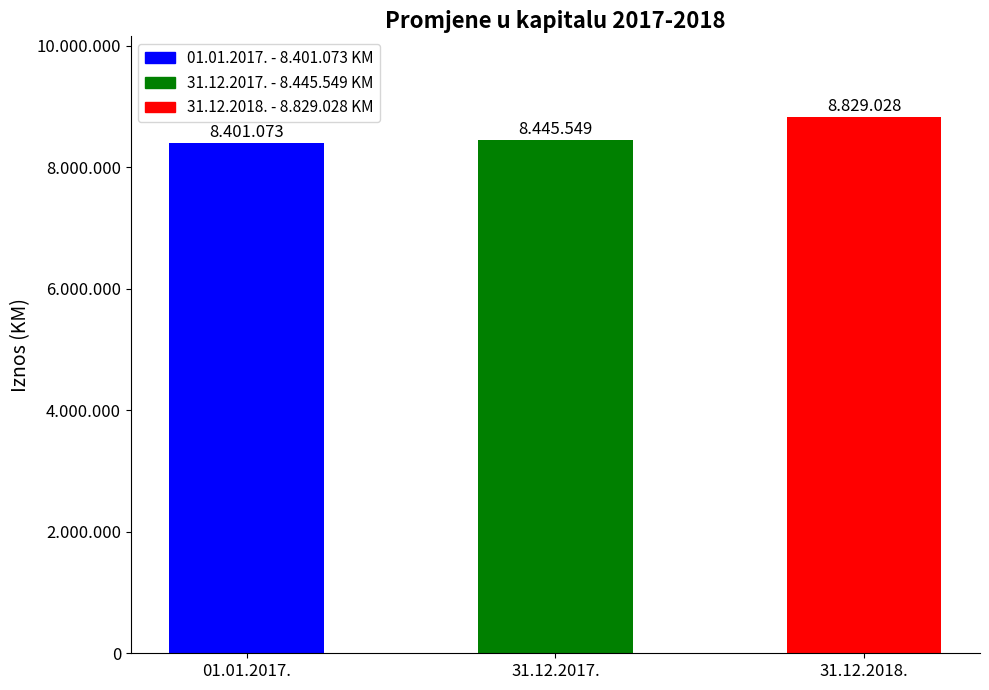

Reading left to right, what are all the values shown in this chart?

8401073	8445549	8829028